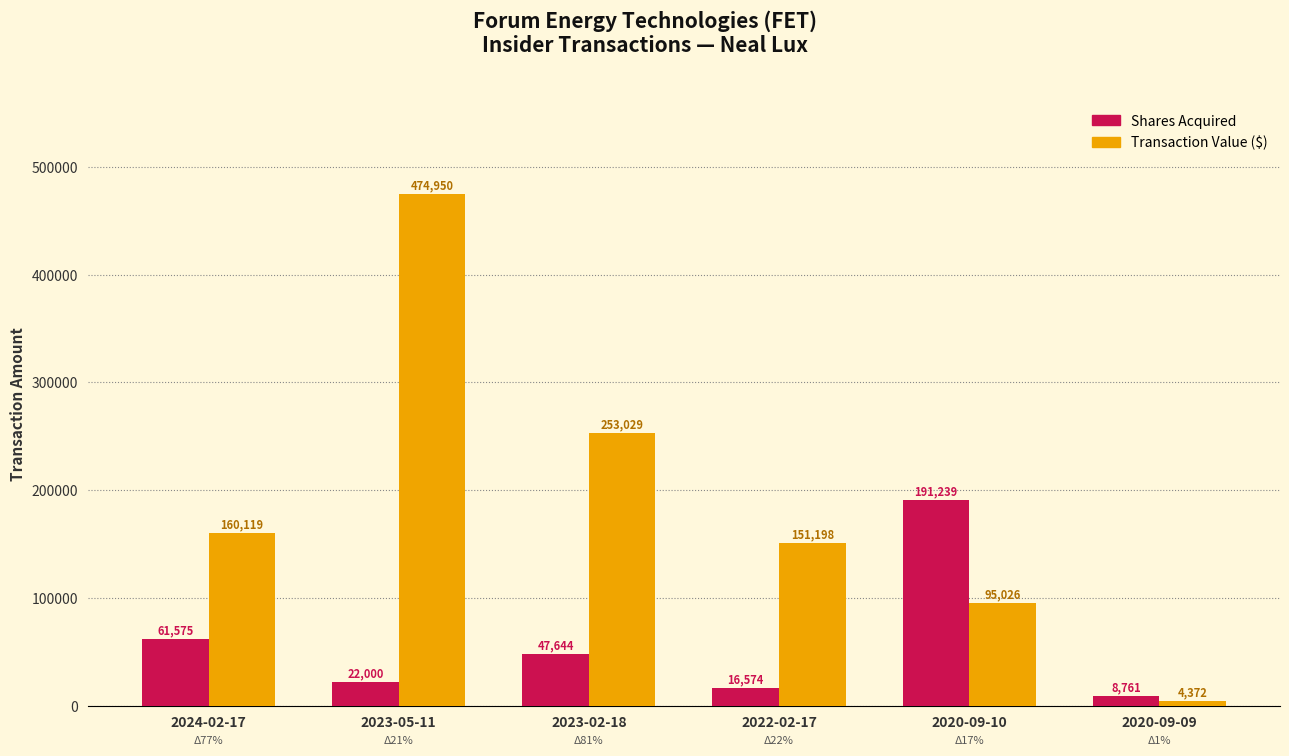

What is the spread (max minus min) of values at 2020-09-10?

96213